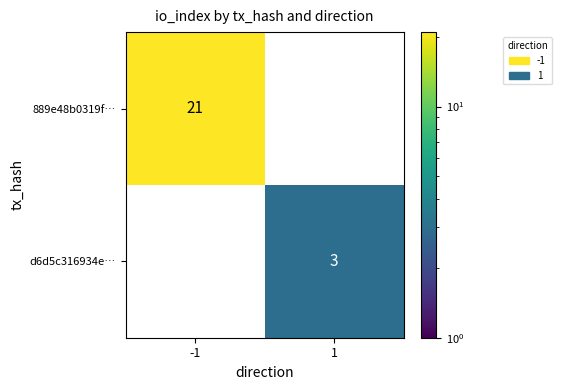

What is the maximum value for d6d5c316934e…?

3